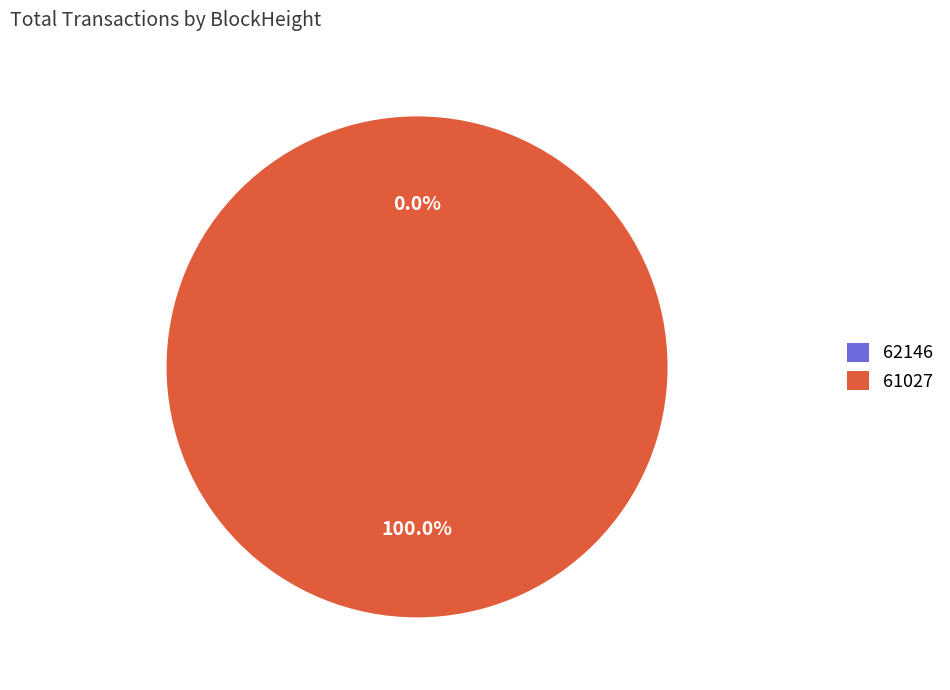

To the nearest percent, what percentage of the pie is 61027?

100%